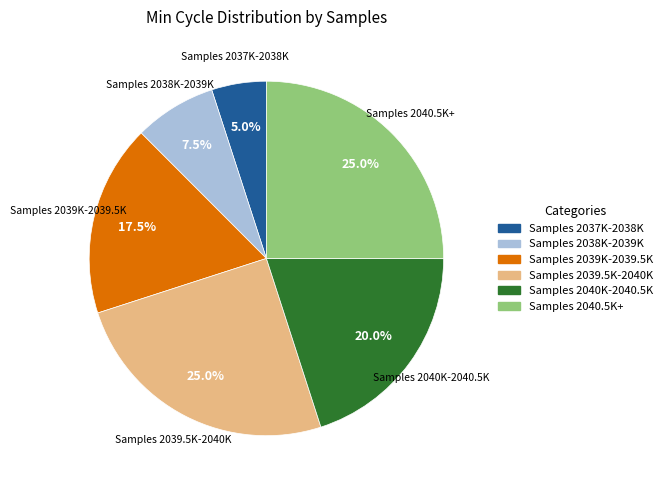

Count the number of slices in the pie.

6